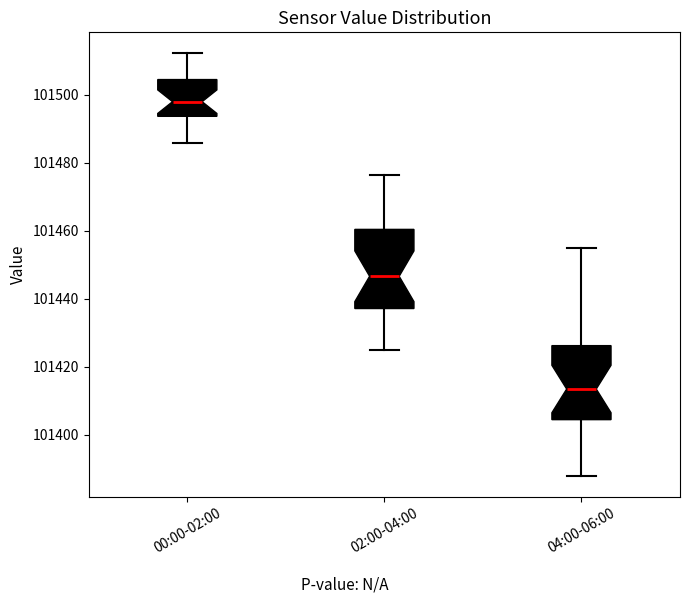

Which box's median line is the highest?

00:00-02:00